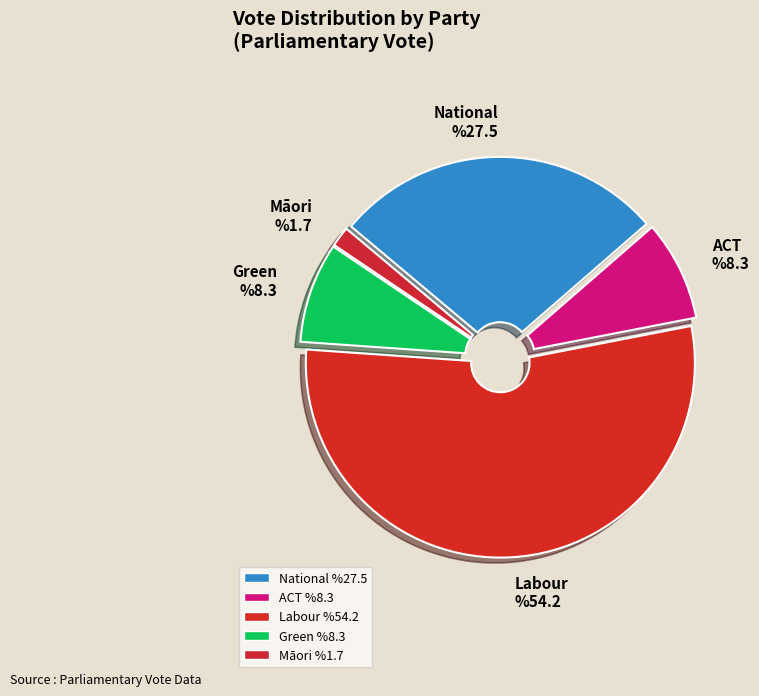

How many slices are in this pie chart?

5